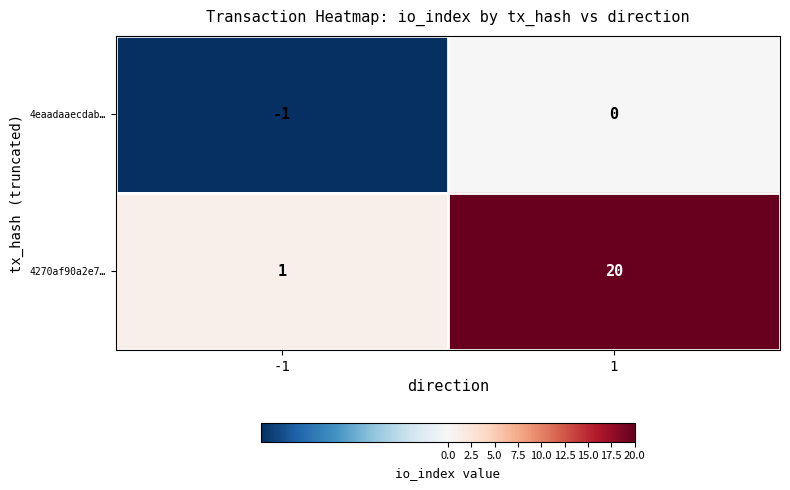

Is it true that 4eaadaaecdab… equals -1 at -1?

True